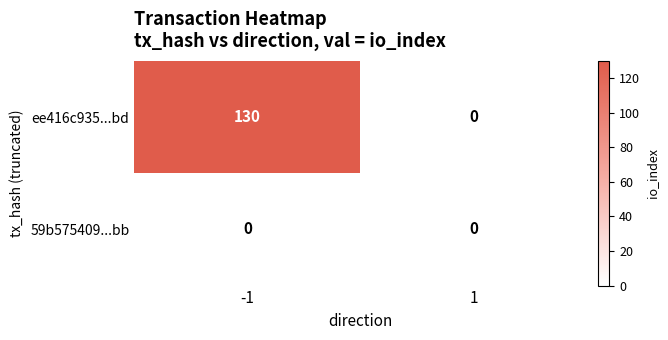

Is it true that ee416c935...bd equals 130 at -1?

True